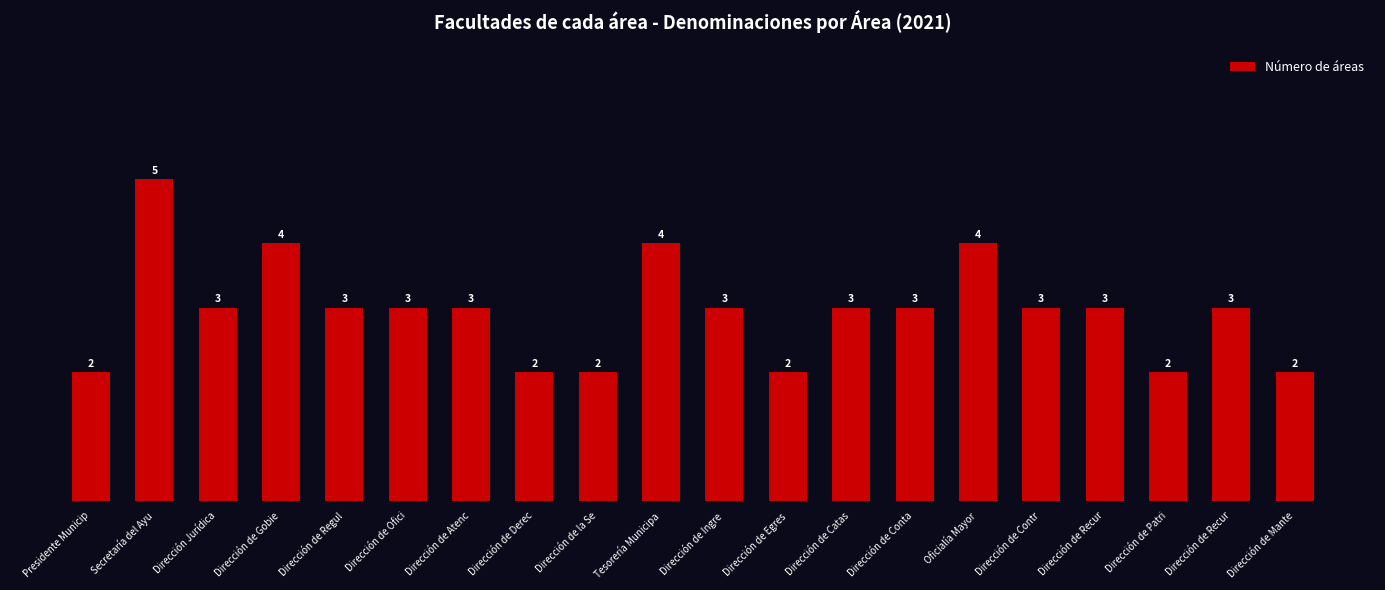

What is the difference between the second highest and minimum values?

2